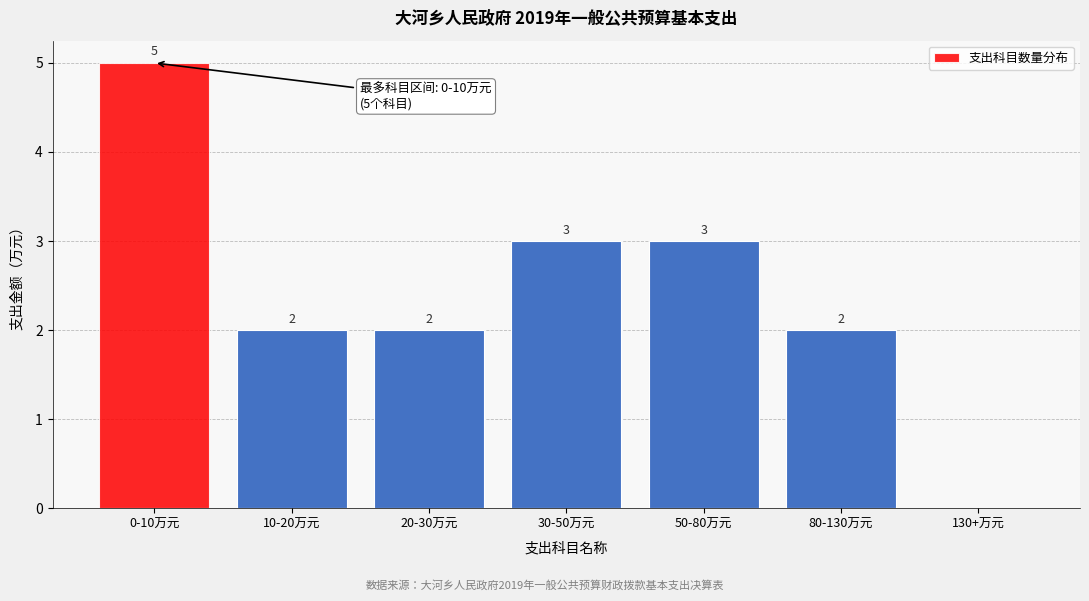

Reading left to right, transcribe all the data shown in this chart.

0-10万元=5	10-20万元=2	20-30万元=2	30-50万元=3	50-80万元=3	80-130万元=2	130+万元=0